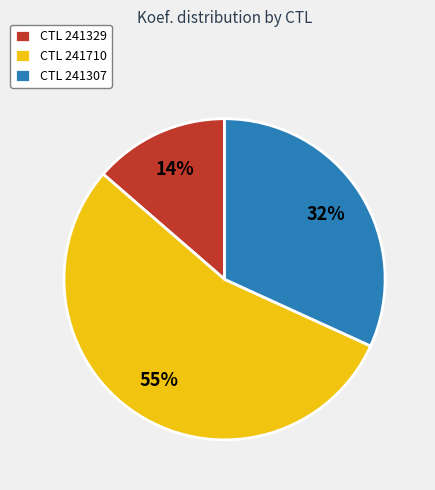

To the nearest percent, what is the difference between the largest and smallest slice percentages?

41%